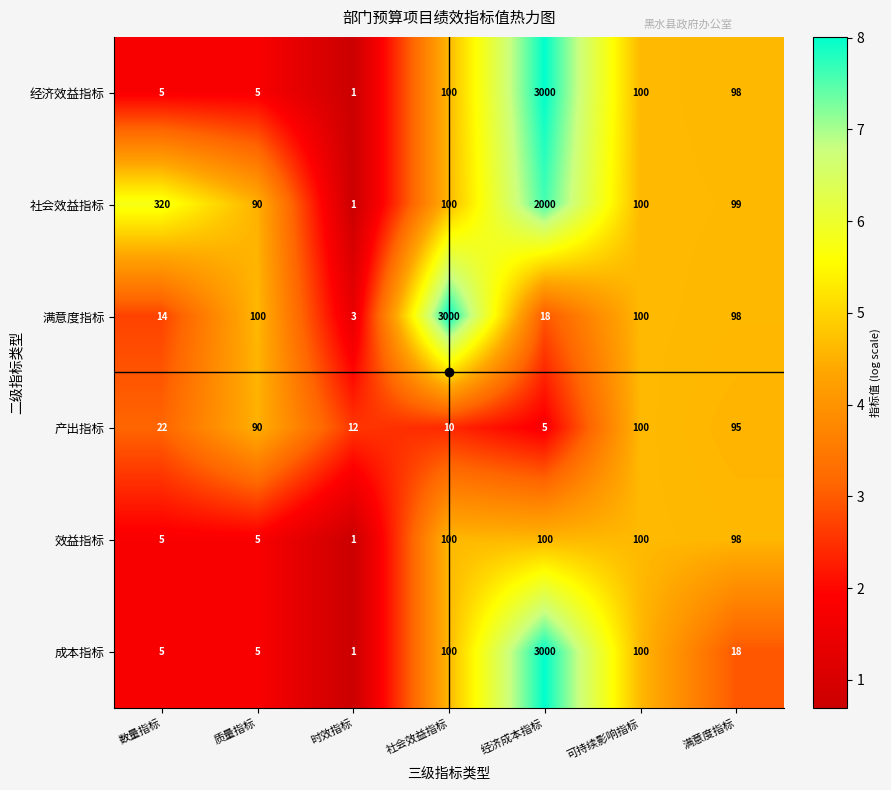

How many data points does each series have?

7